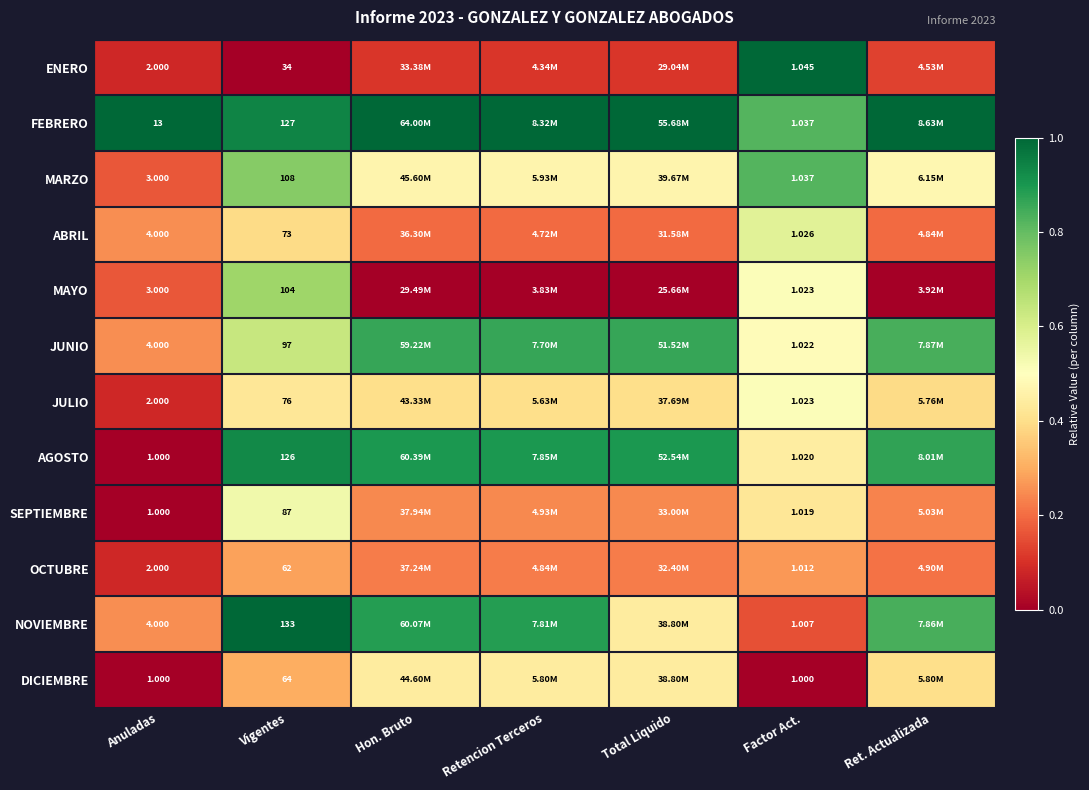

How many distinct data groups are displayed?

12